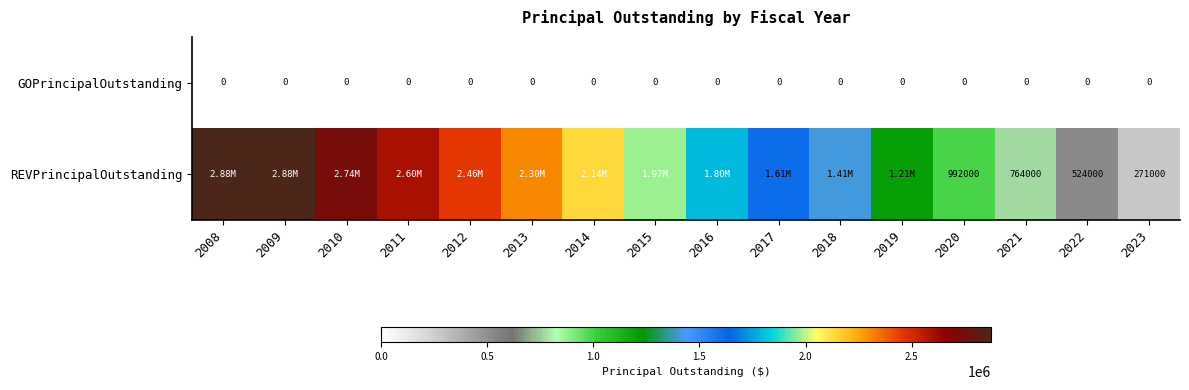

Is the value of REVPrincipalOutstanding at 2020 greater than the value of GOPrincipalOutstanding at 2022?

Yes